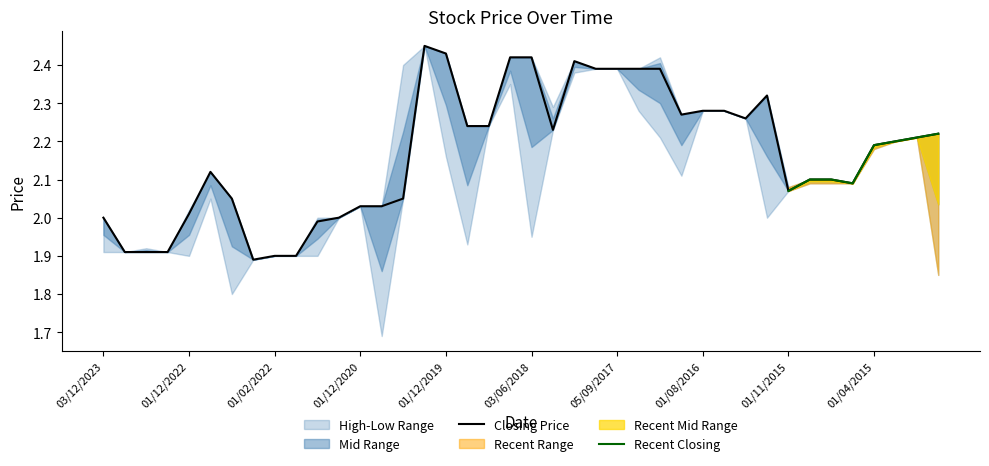

What is the greatest value displayed?

2.5